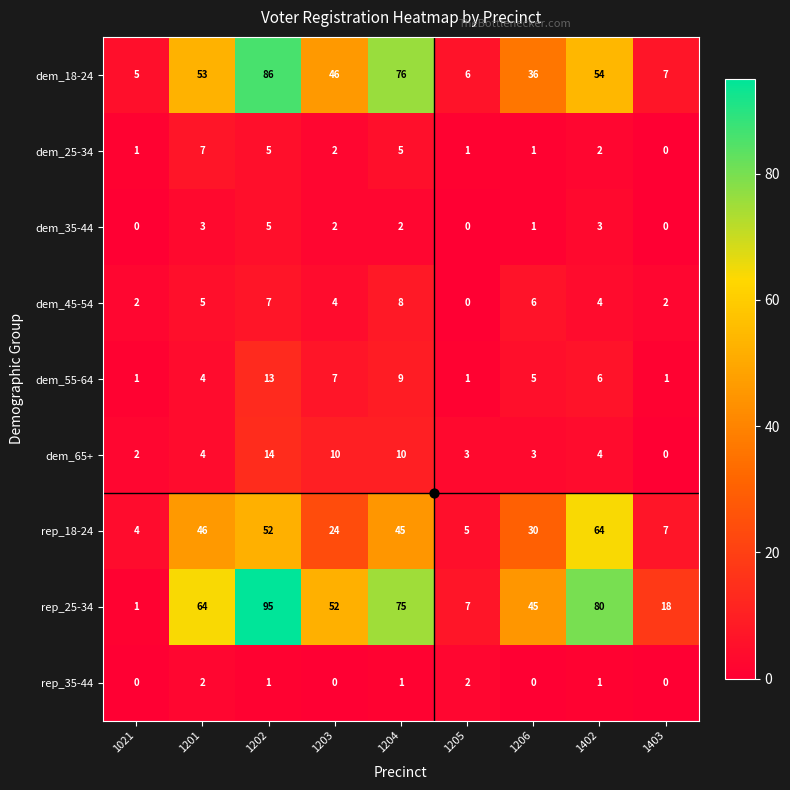

Rank the series by their maximum value, from lowest to highest.

rep_35-44, dem_35-44, dem_25-34, dem_45-54, dem_55-64, dem_65+, rep_18-24, dem_18-24, rep_25-34